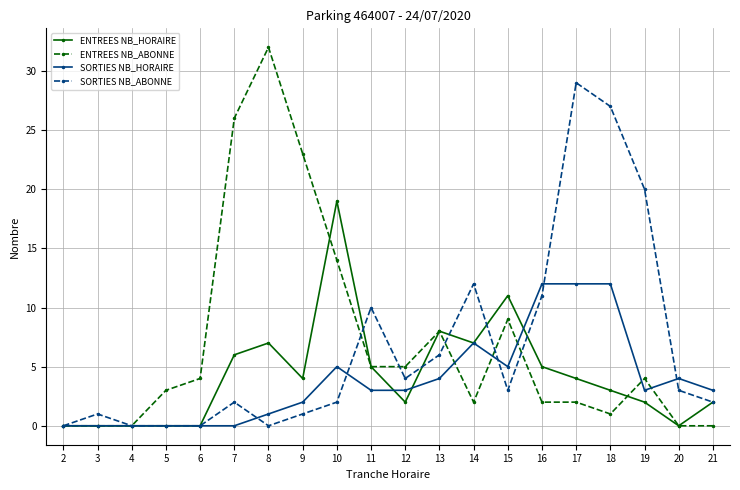

Between 10 and 19, which series saw the biggest shift?

SORTIES NB_ABONNE